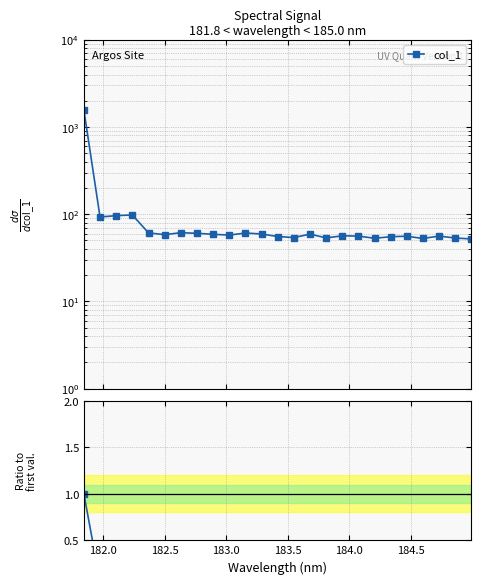

True or false: there are more than 1 points higher than both neighbors.

True